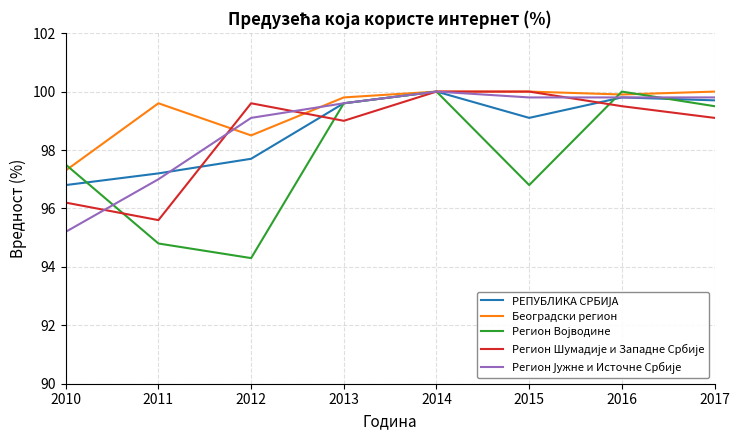

The Београдски регион series shows 100.0 at 2017. True or false?

True